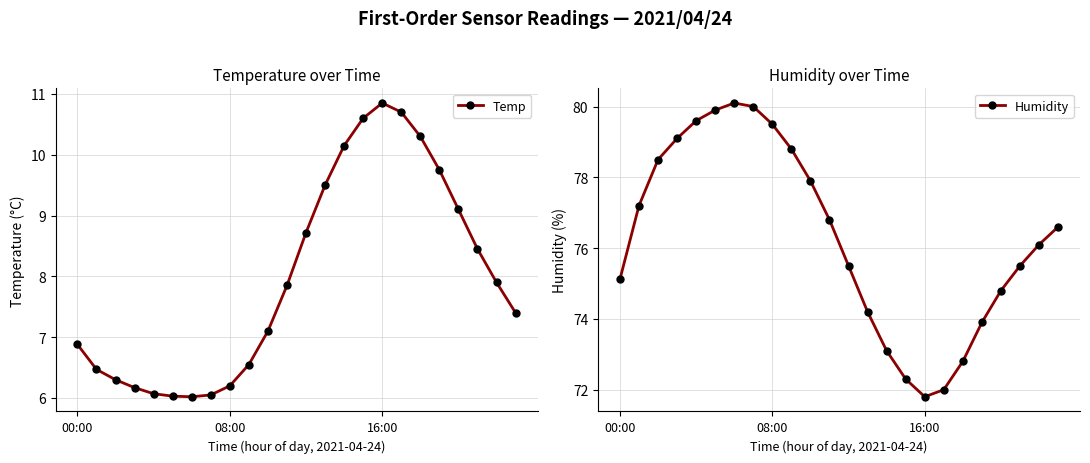

What are all the series names shown in the legend?

Temp, Humidity